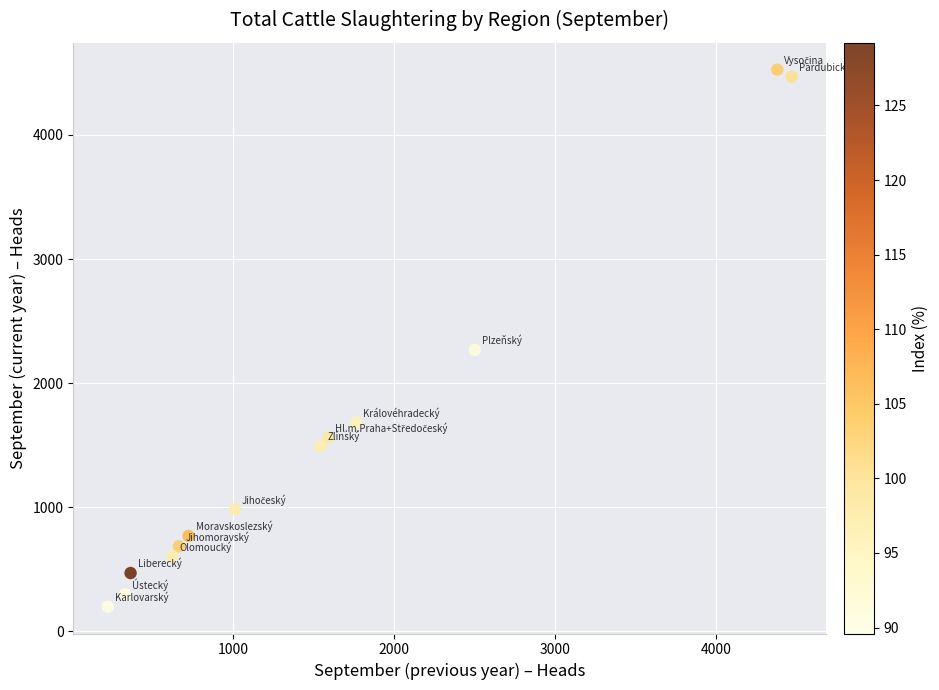

What is the range of Y values (max minus min)?

4328